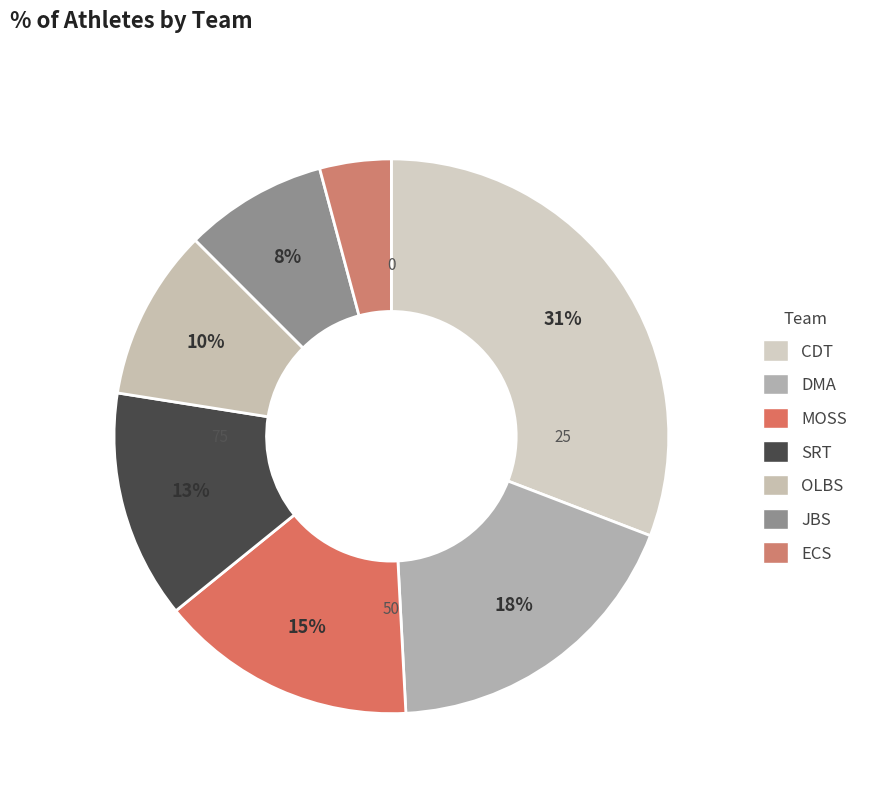

What is the largest slice in the pie chart?

CDT